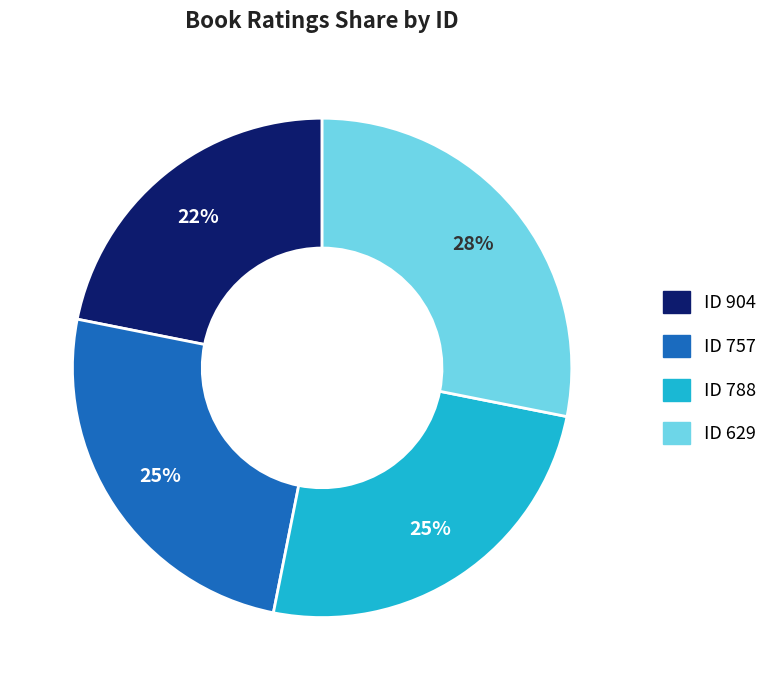

To the nearest percent, what is the difference between the largest and smallest slice percentages?

6%